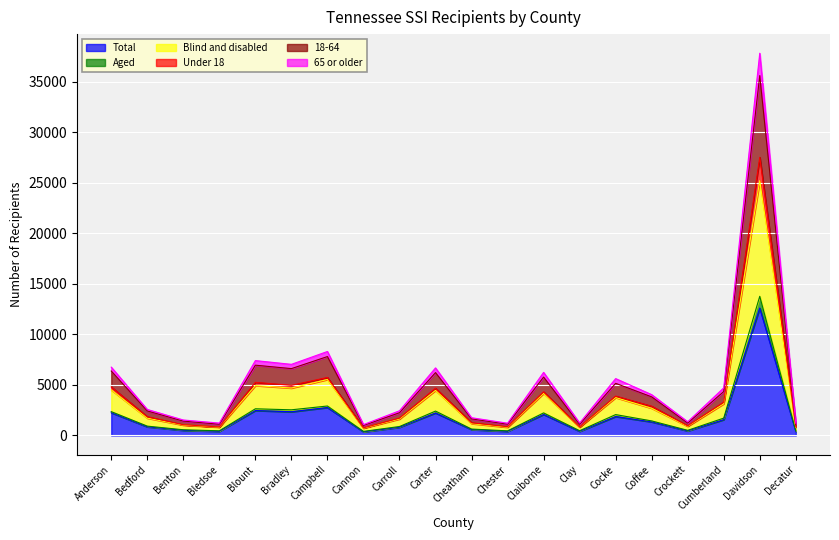

Which series has the largest range (max minus min)?

65 or older